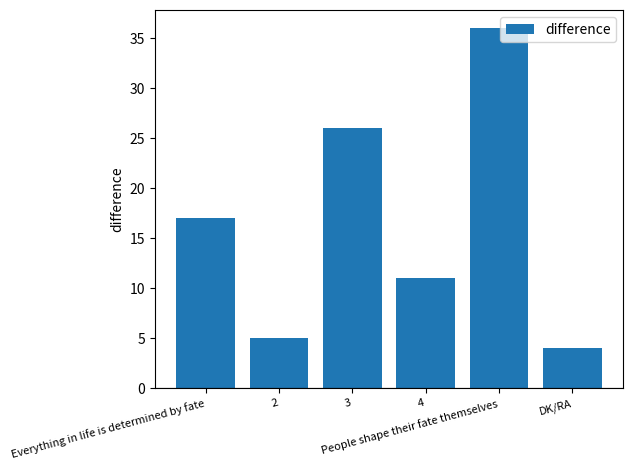

Approximately how many times larger is the value at DK/RA compared to 3?

0.2